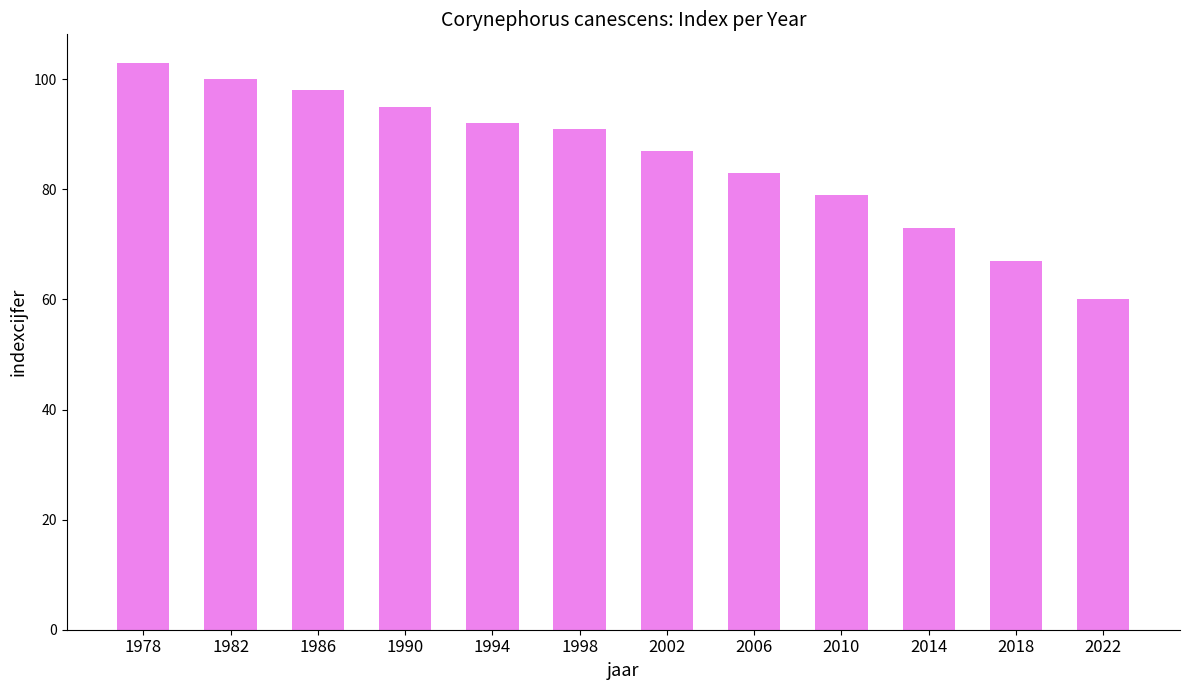

List the labels in order of value, smallest first.

2022, 2018, 2014, 2010, 2006, 2002, 1998, 1994, 1990, 1986, 1982, 1978